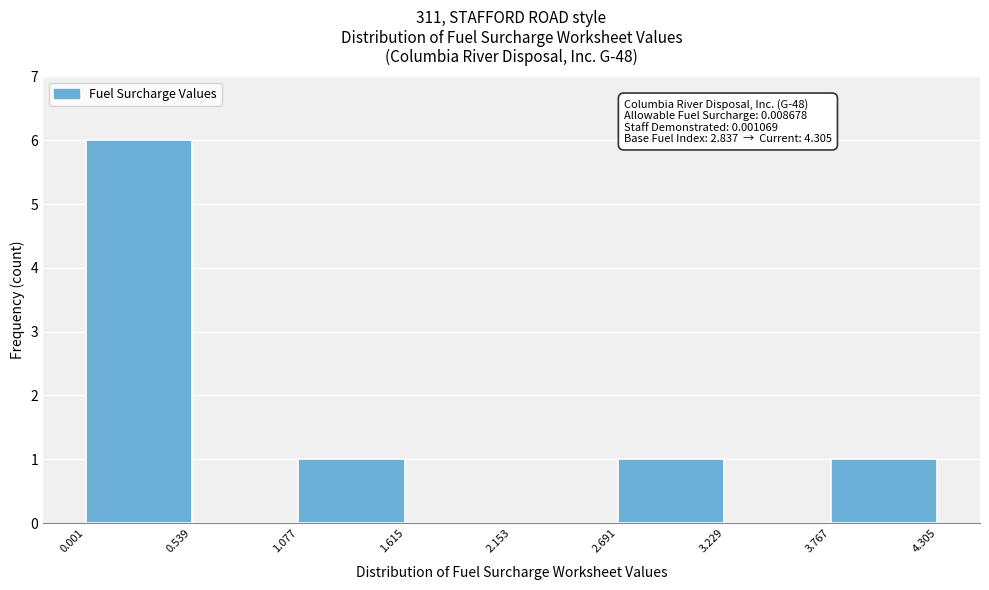

Which range on the x-axis has the tallest bar?

0.001 to 0.539